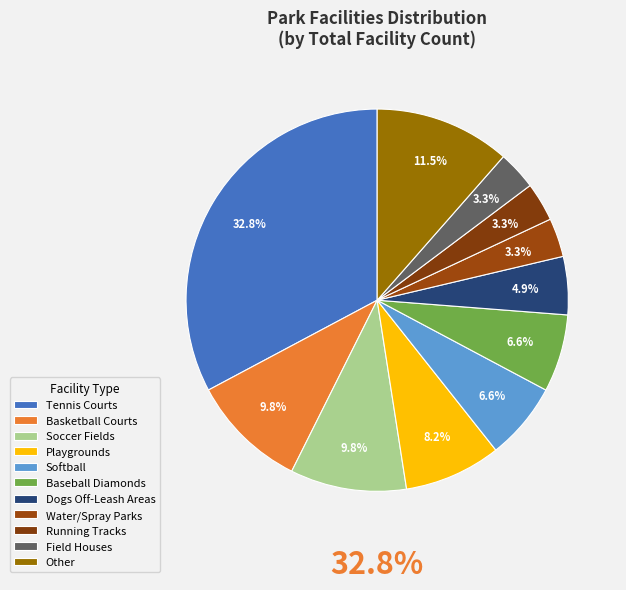

Which slice is the largest?

Tennis Courts